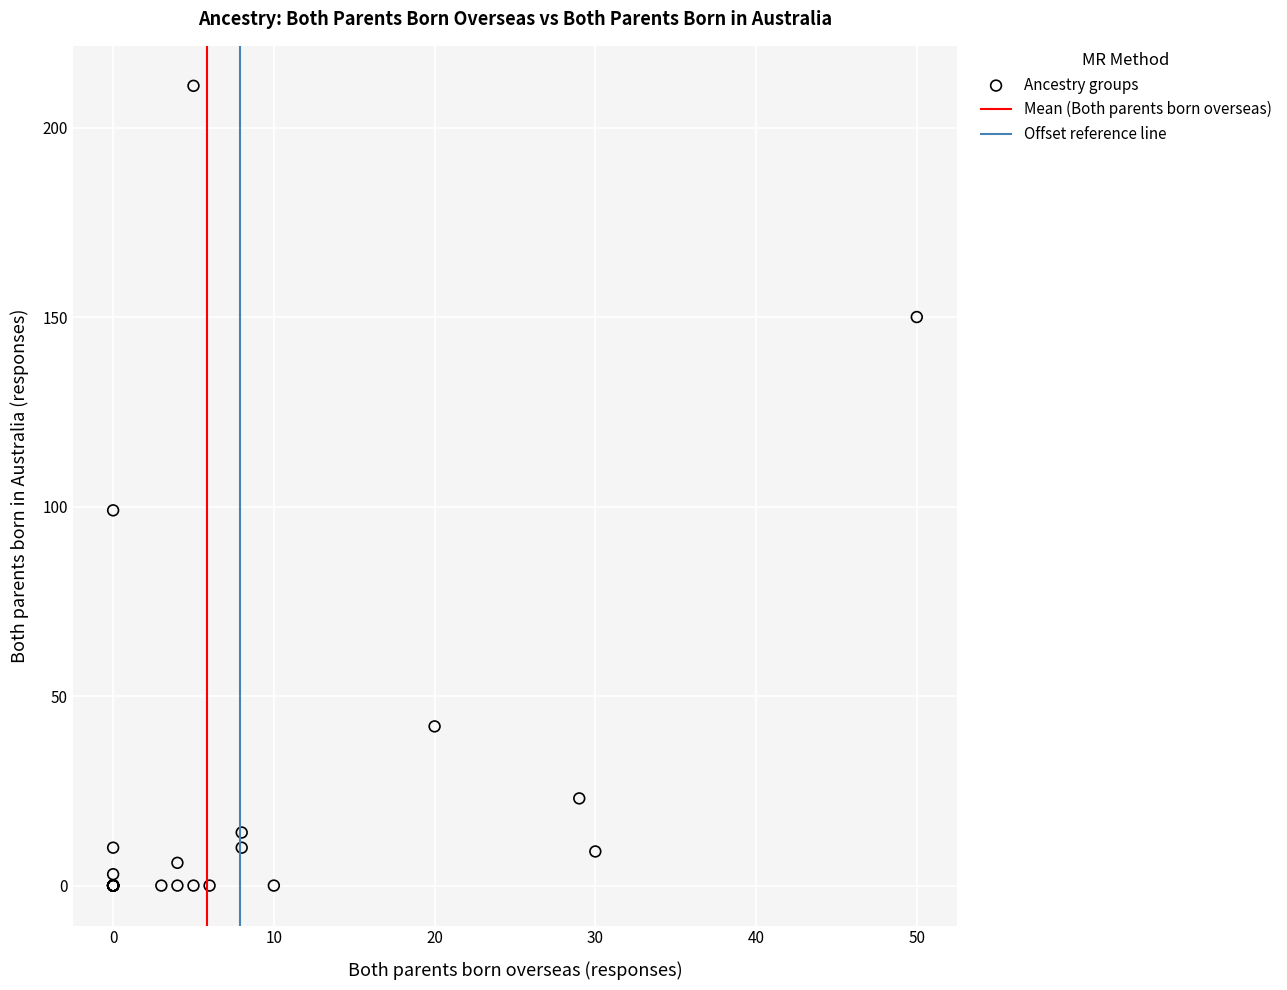

What Y value in the scatter plot is closest to 105?

99